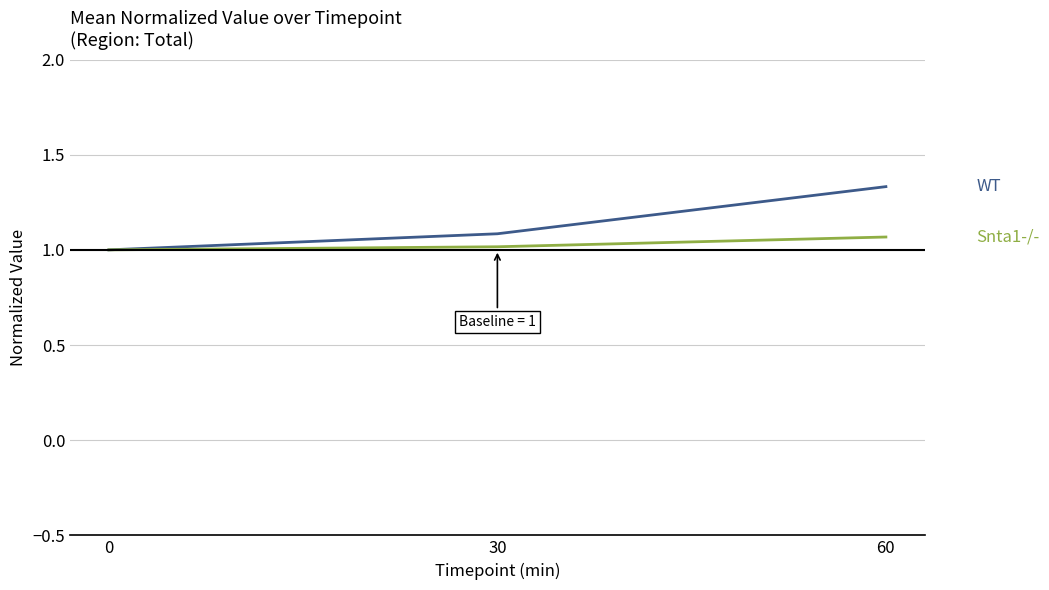

Which label corresponds to the largest value in the chart?

60